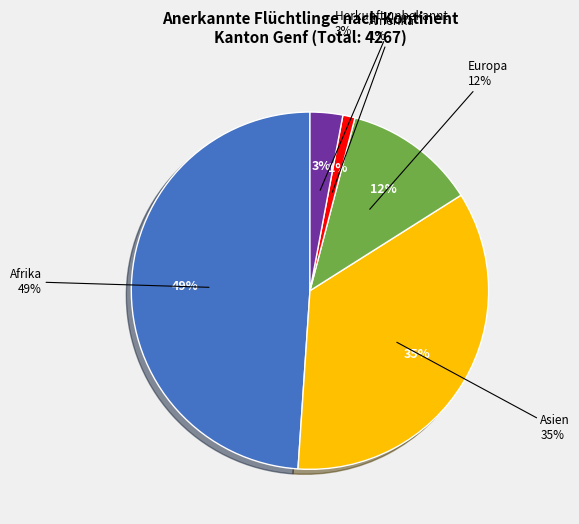

Is the sum of Afrika and Amerika greater than half?

Yes